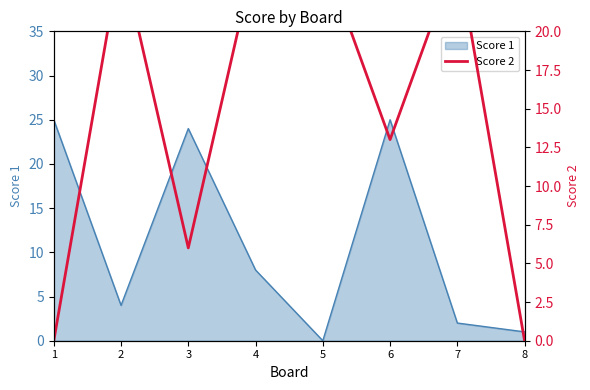

Where is the data nearest to the value 12?

6